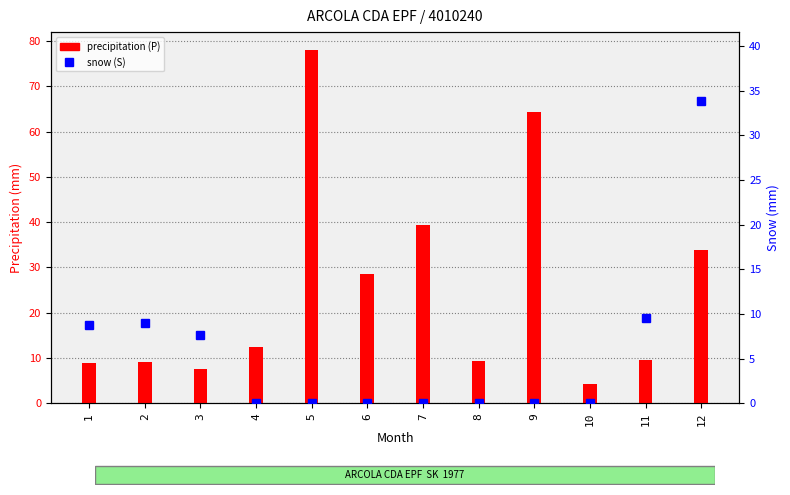

What is the sum of all snow (S) values?

68.7